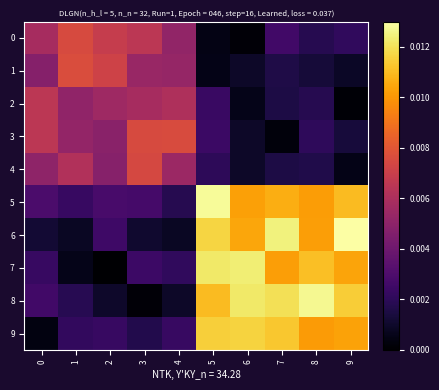

What is the total value across all series at 8?

0.1